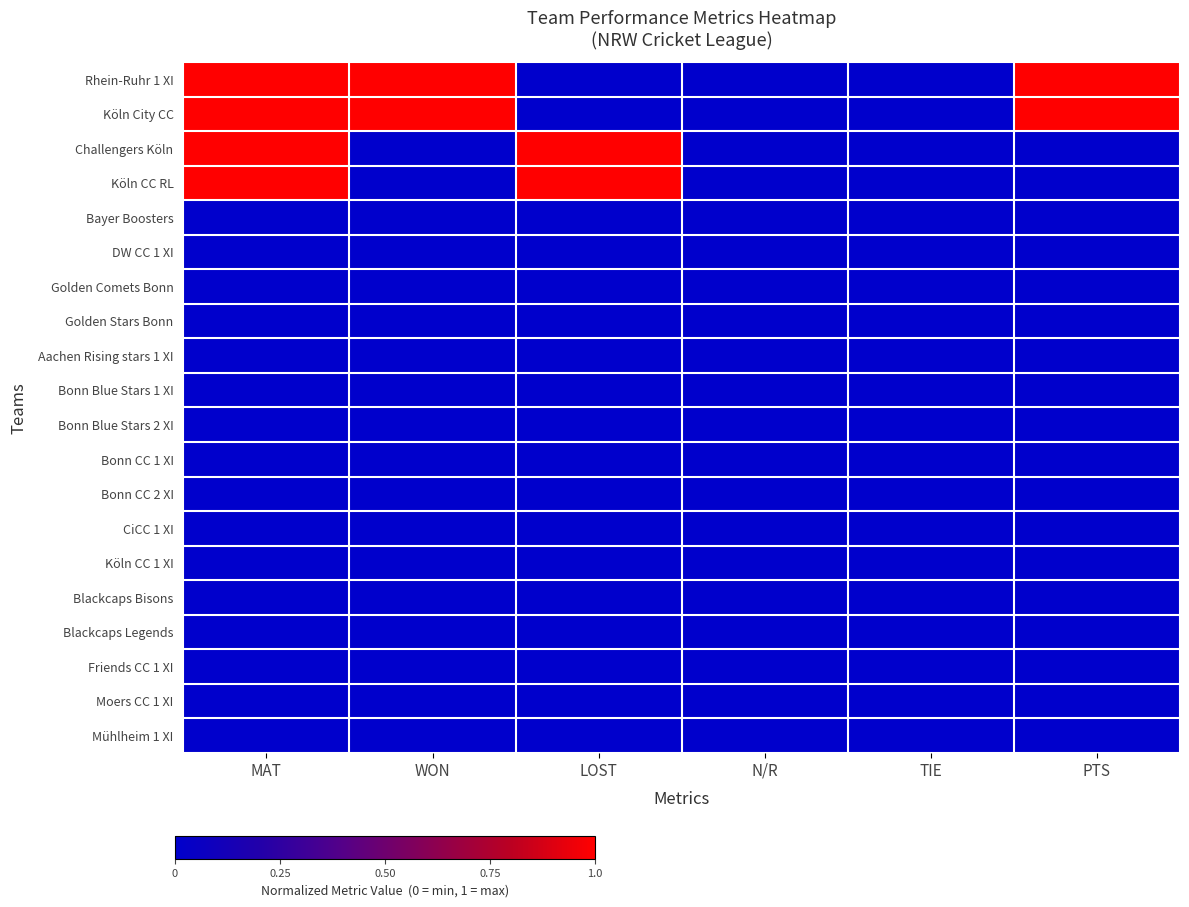

Which series has the widest spread of values?

Rhein-Ruhr 1 XI